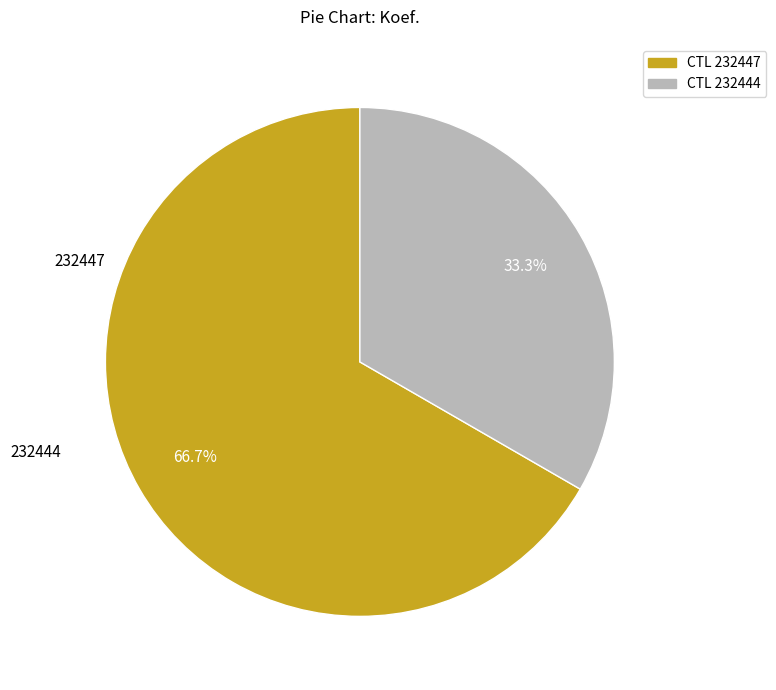

What portion of the pie excludes CTL 232447?

33.3%